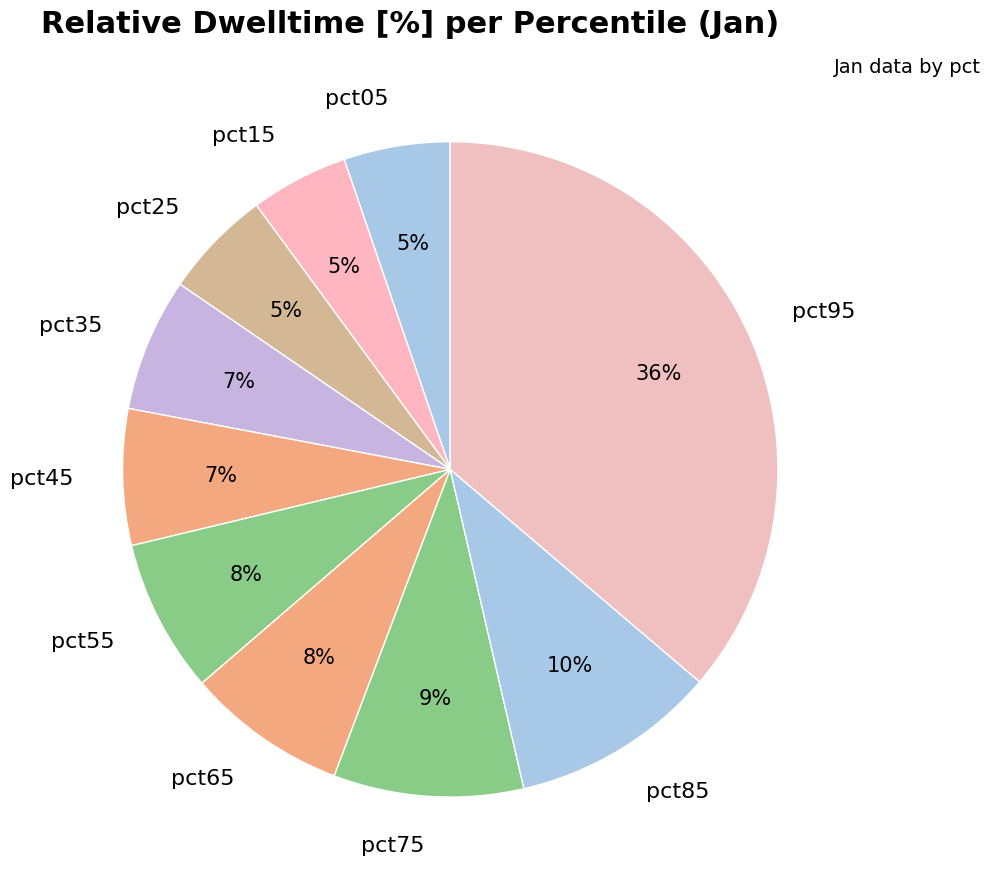

To the nearest percent, what is the difference between the pct05 and pct85 slice percentages?

5%